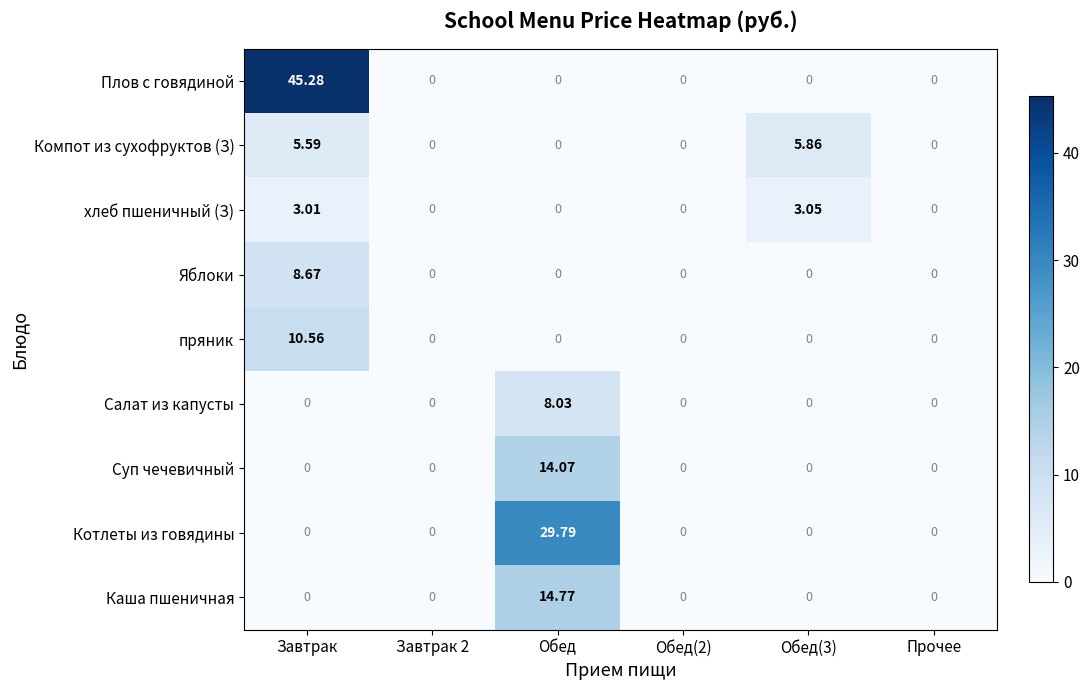

At which category is the sum across all series the highest?

Завтрак